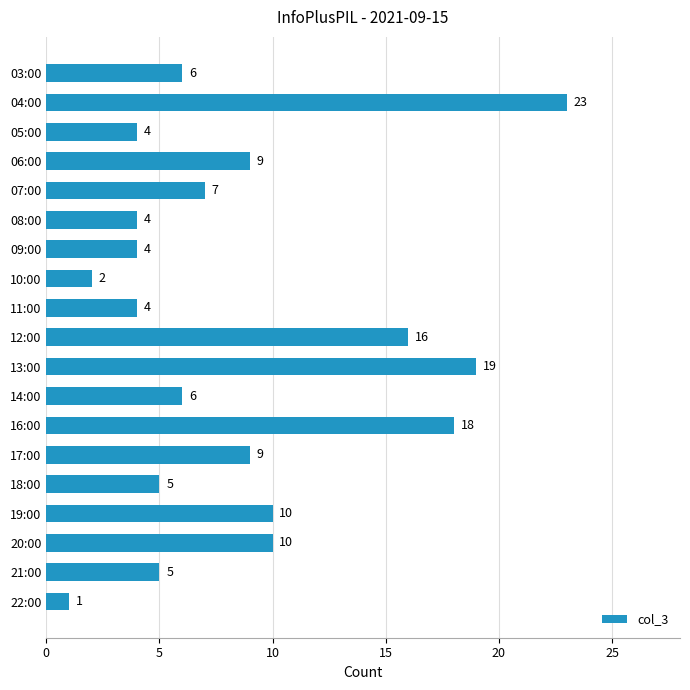

What position from the top is 17:00?

14